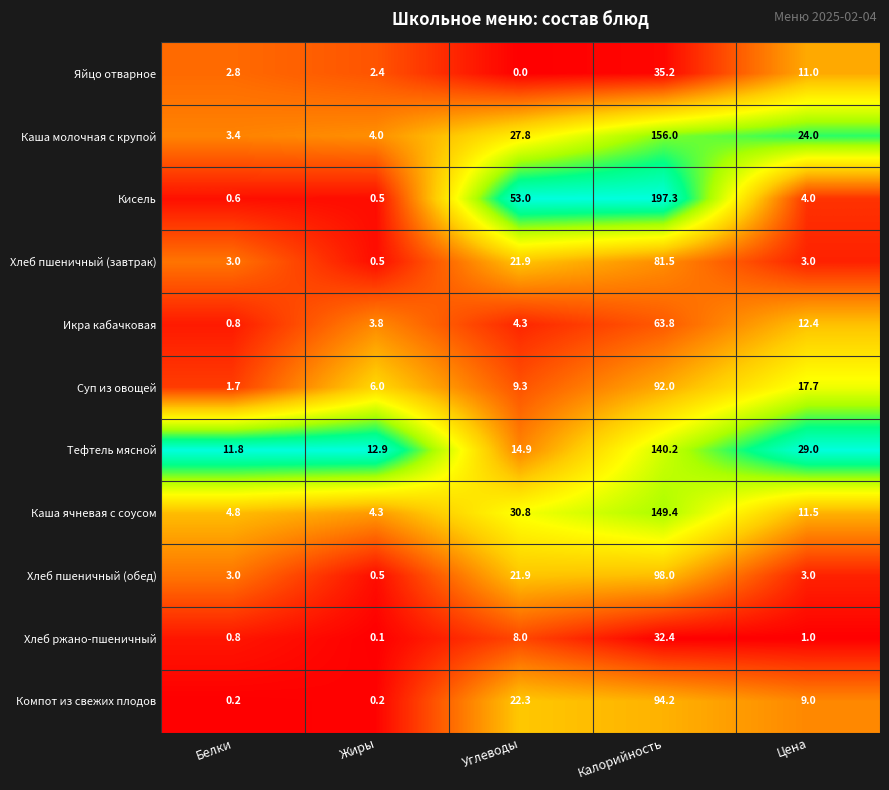

How many data points does each series have?

5